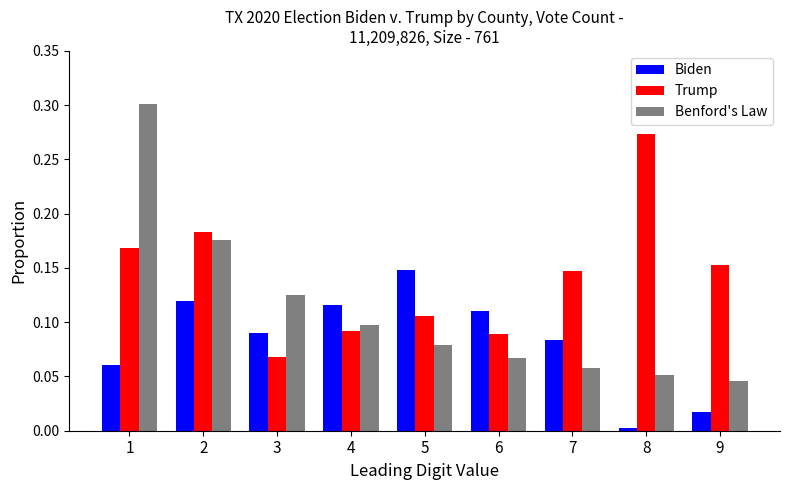

What is the sum of all Benford's Law values?

1.0